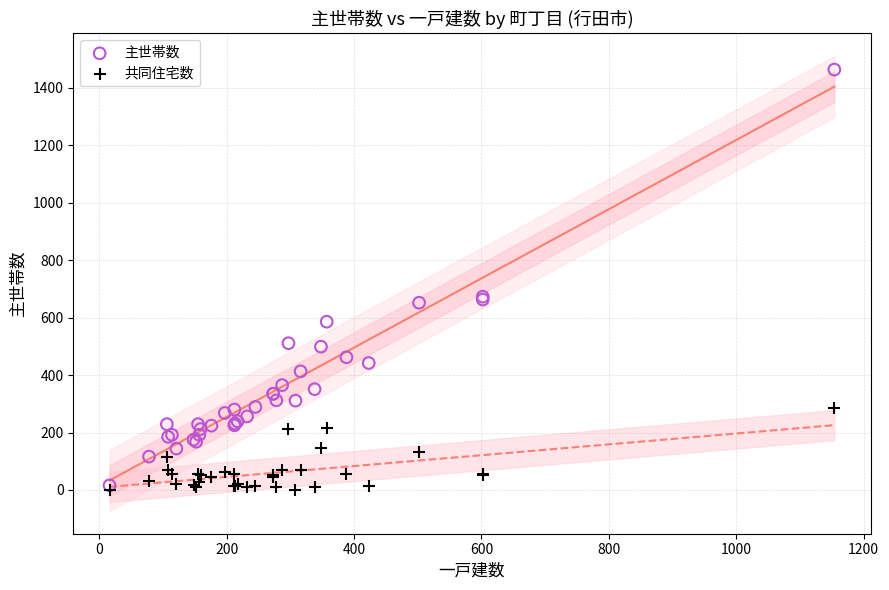

Which series reaches the maximum Y coordinate?

主世帯数